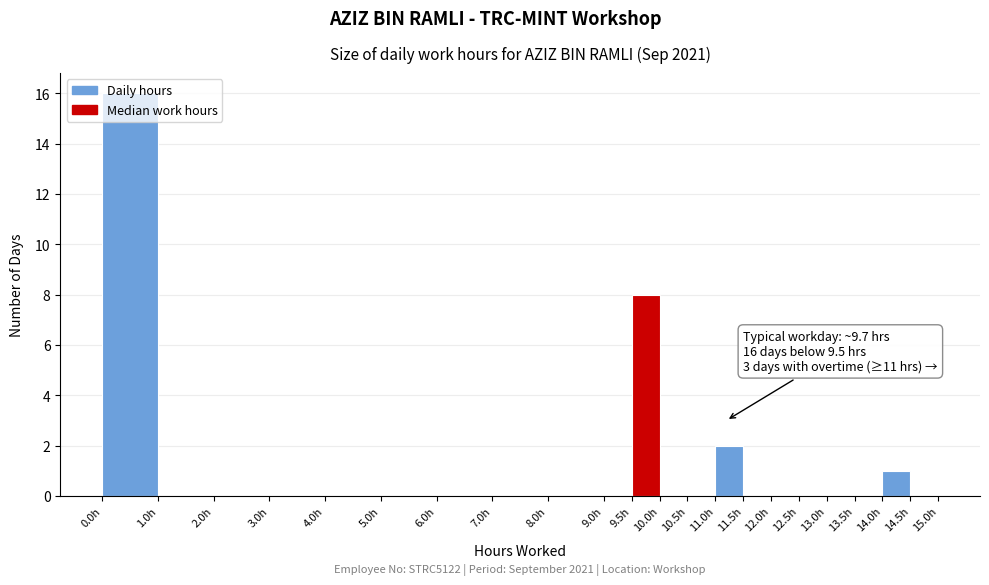

Over which range of the x-axis is the bar tallest?

0.0 to 1.0